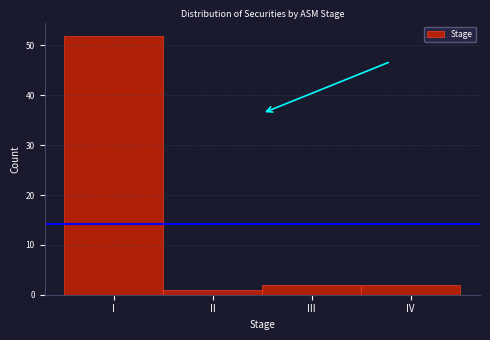

Reading left to right, list all the values displayed in this chart.

I=52	II=1	III=2	IV=2